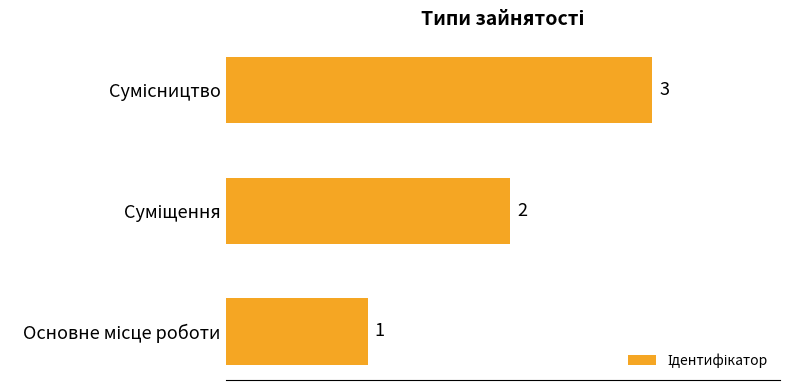

What is the smallest value displayed?

1